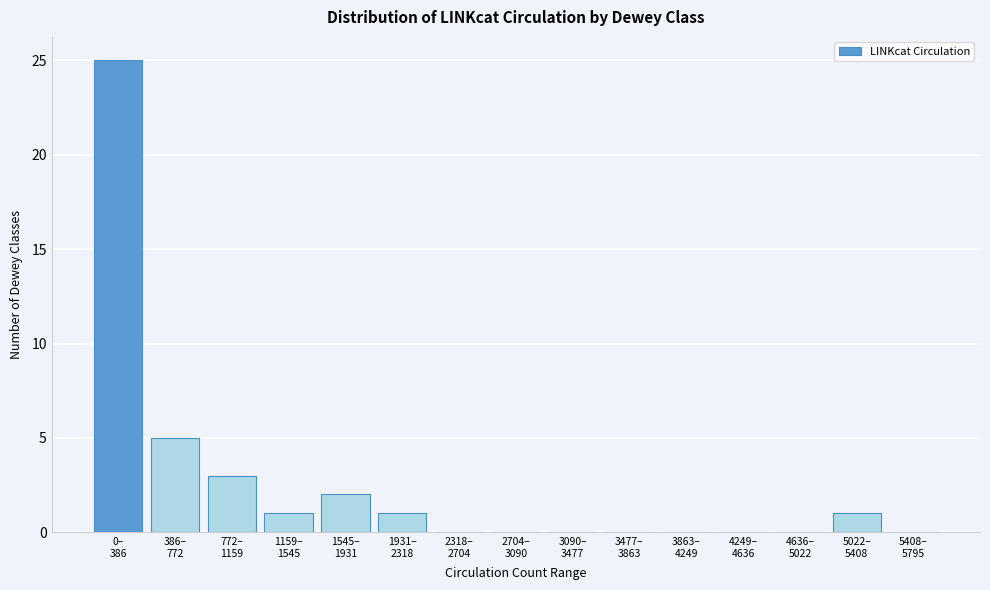

What is the sum of all values?

38